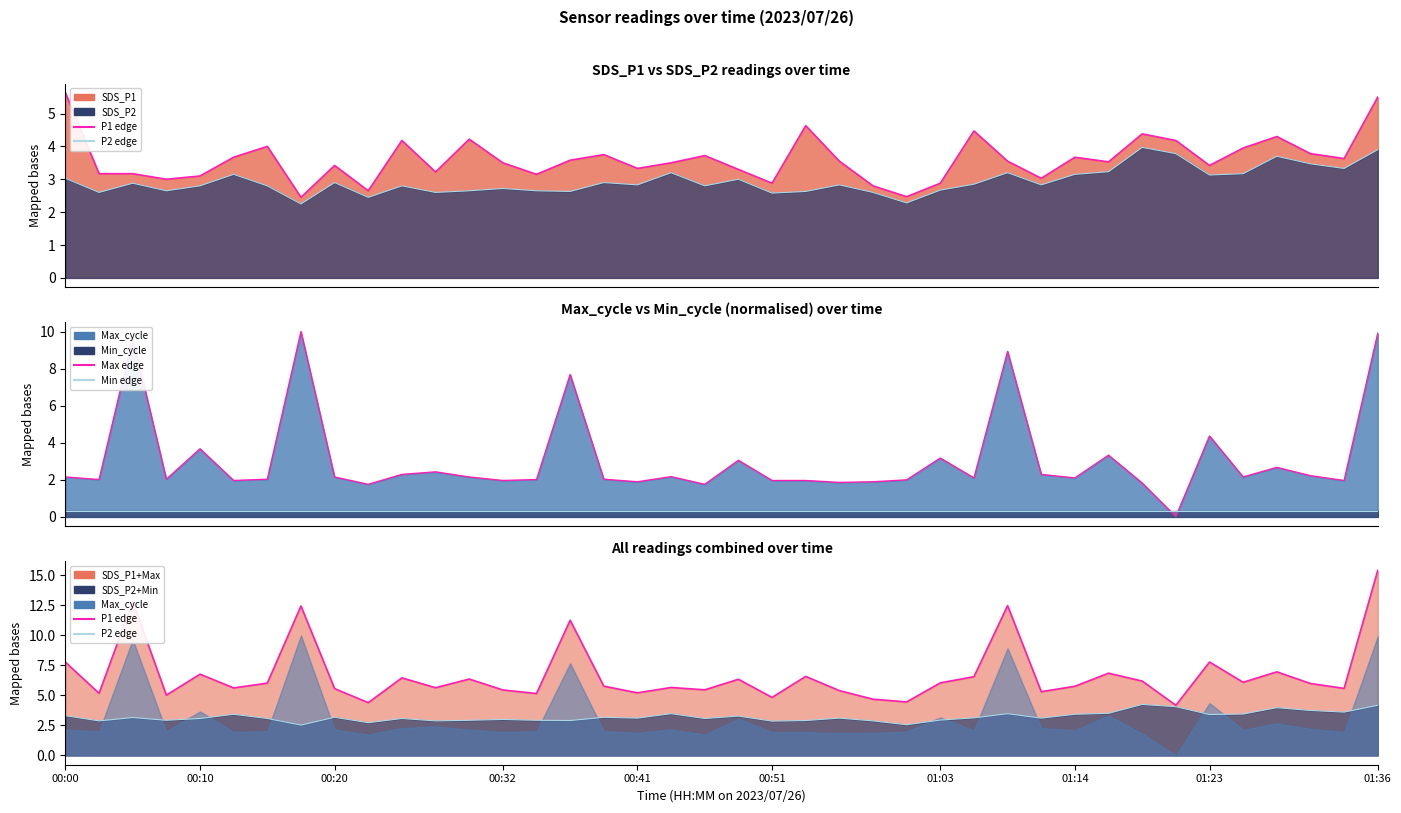

Where does the Max edge series first go above 2?

00:00